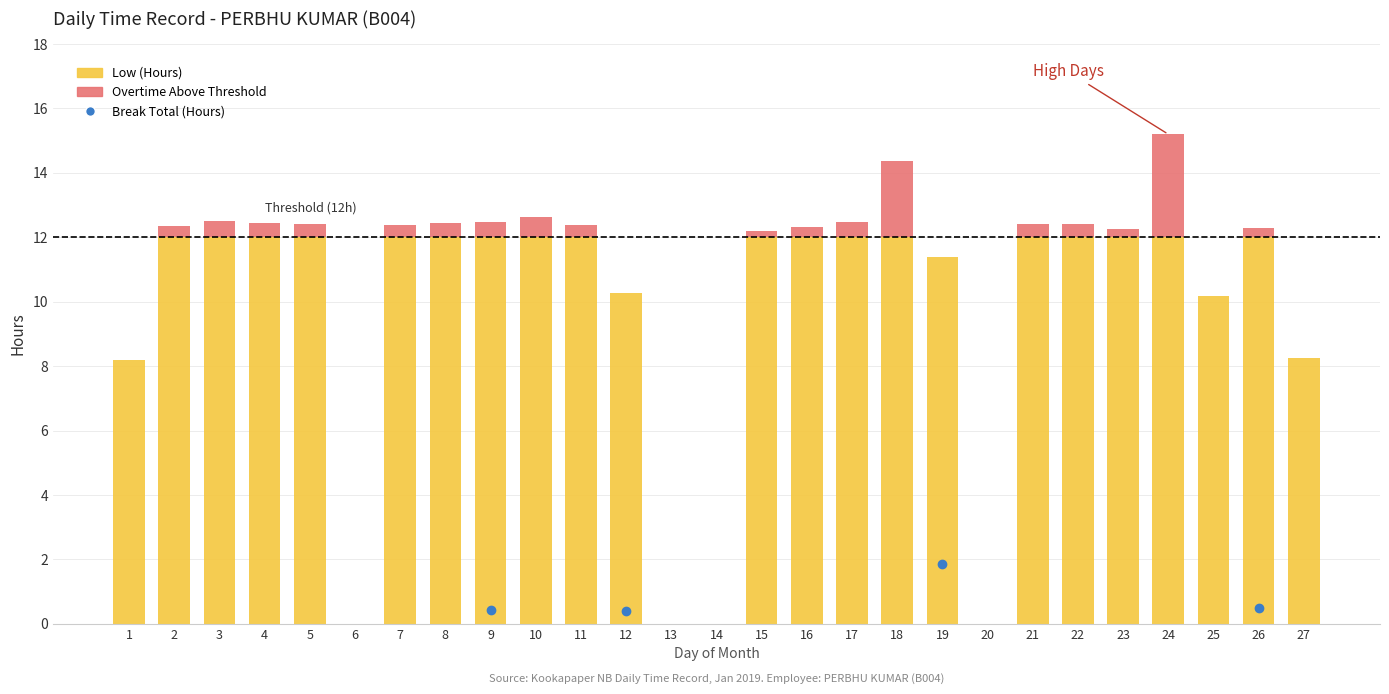

At which category is the sum across all series the highest?

24